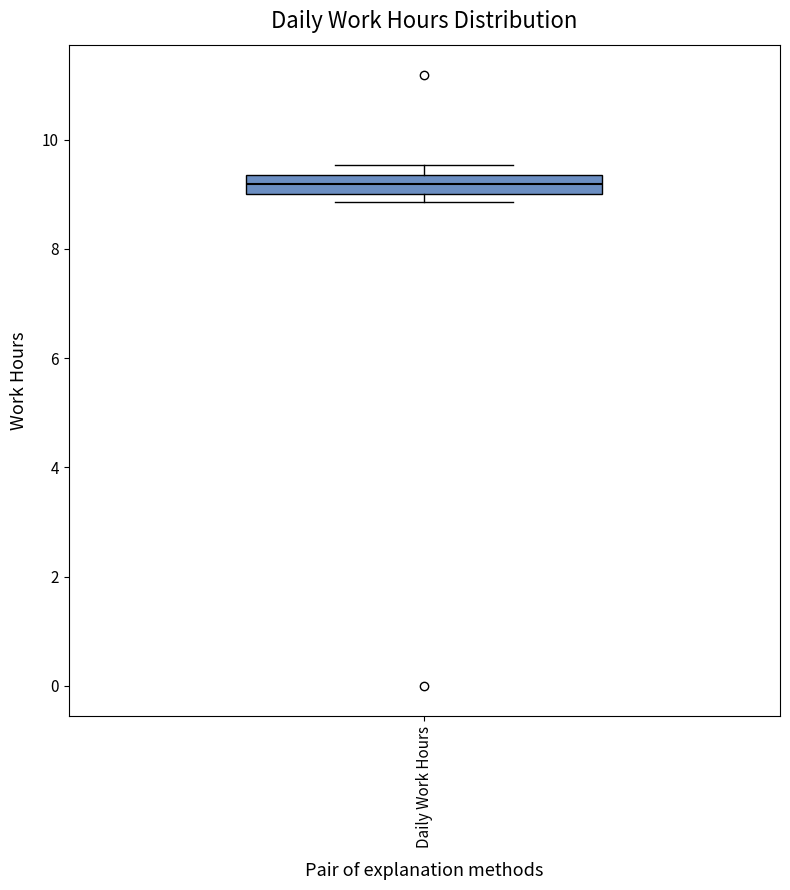

Read this box plot against the y-axis: the position of the median line, the range covered by the box, and the ends of both whiskers. The values are not printed on the chart, so give them approximately, as read against the axis.

median 9.2, box 9.0 to 9.4, whiskers 8.8 to 9.6